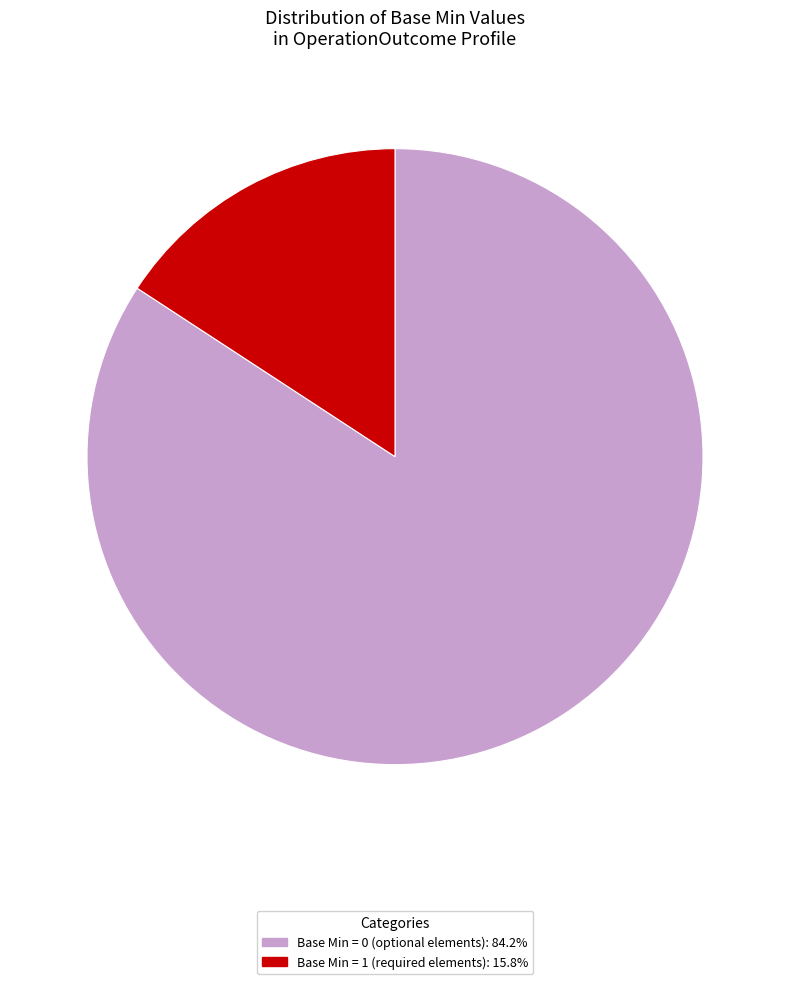

How many slices are in this pie chart?

2